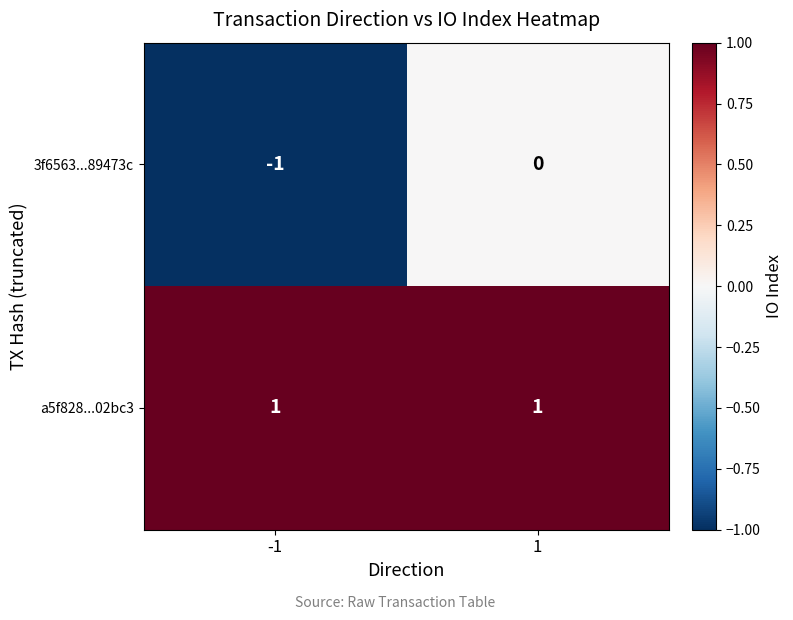

The a5f828...02bc3 series shows 1 at -1. True or false?

True